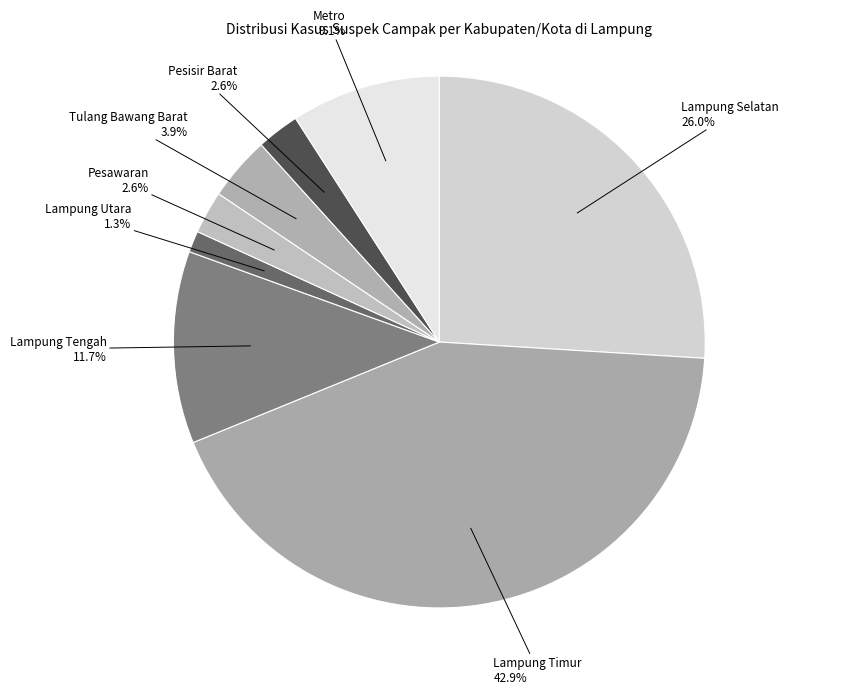

Which category has the biggest portion of the pie?

Lampung Timur